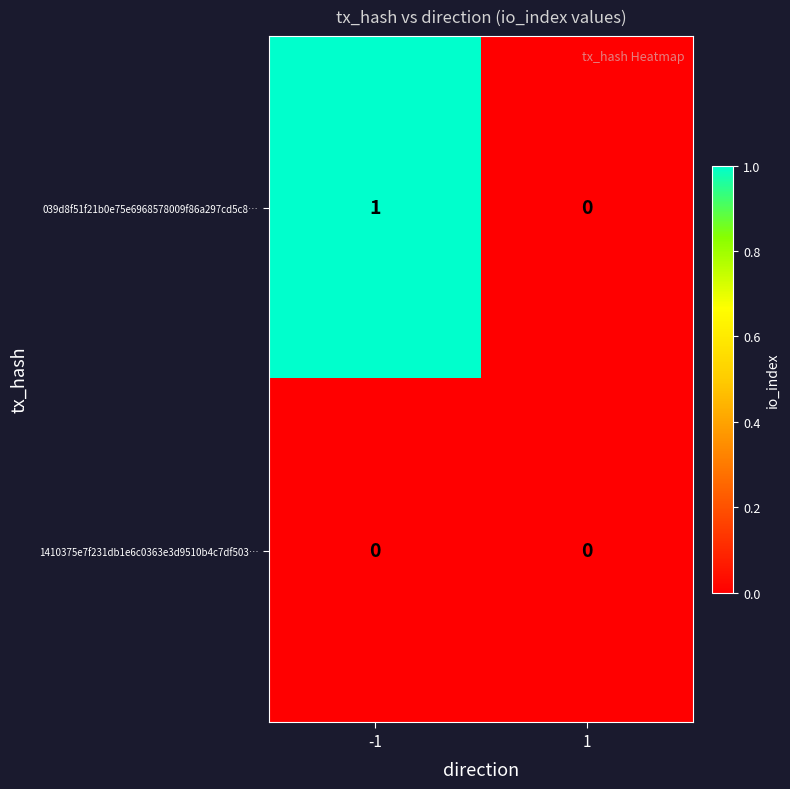

Is it true that 1410375e7f231db1e6c0363e3d9510b4c7df503… equals 0 at -1?

True